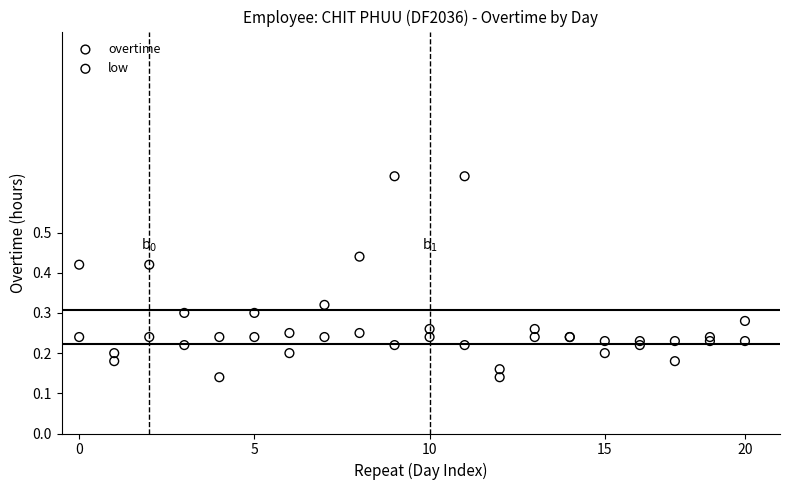

Which series has the largest Y range (max minus min)?

low